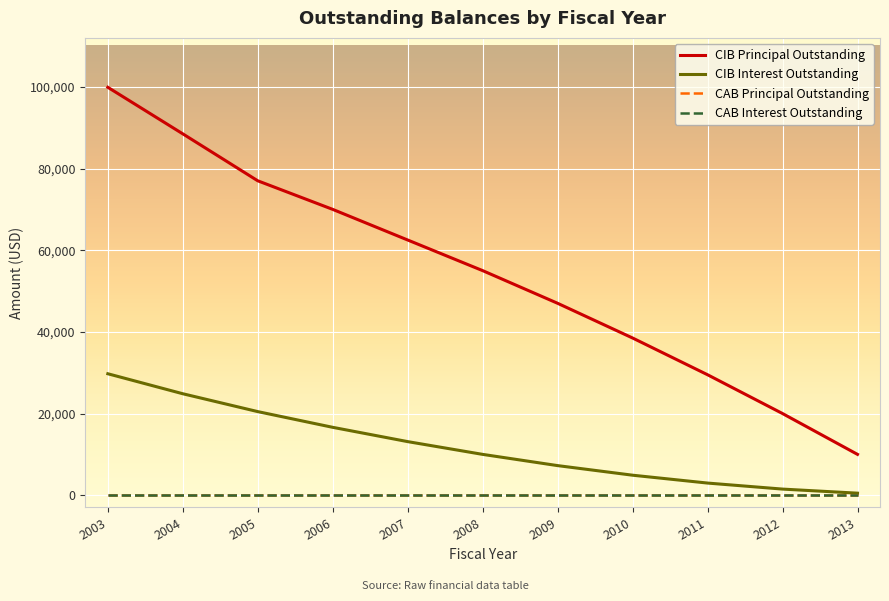

What is the difference between the CIB Principal Outstanding values at 2011 and 2003?

70400